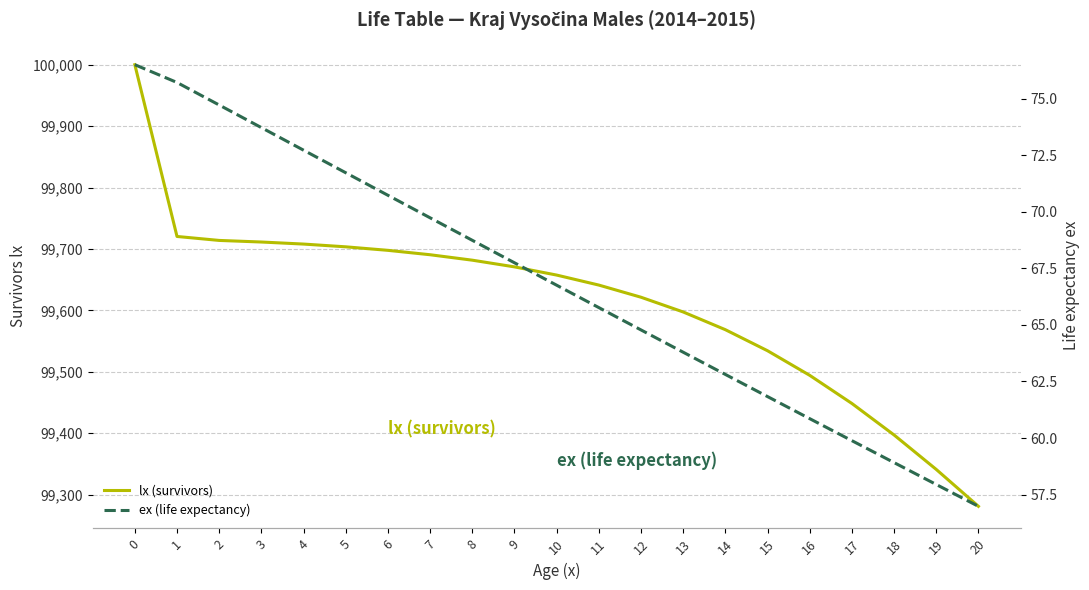

True or false: lx (survivors) and ex (life expectancy) intersect in this chart.

False